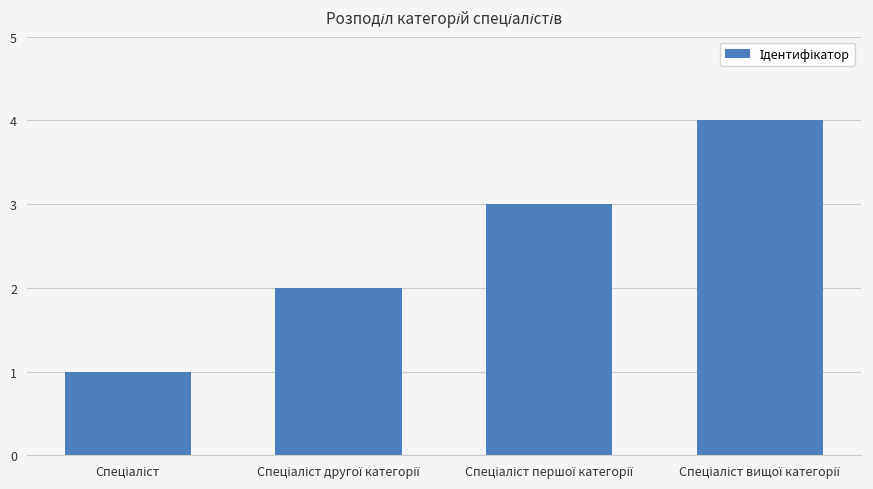

What is the difference between the maximum and minimum values?

3